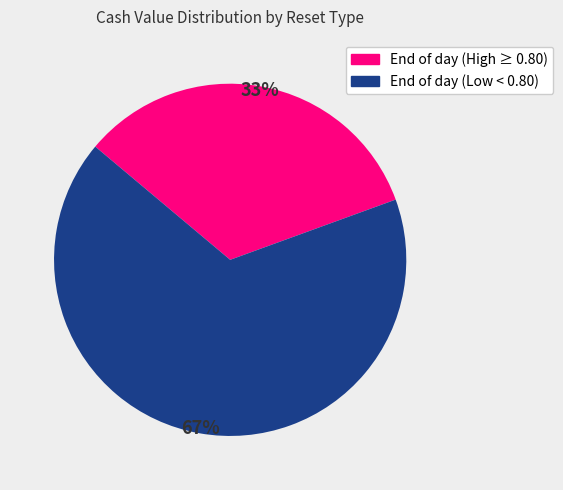

Is there a majority slice in this chart?

Yes